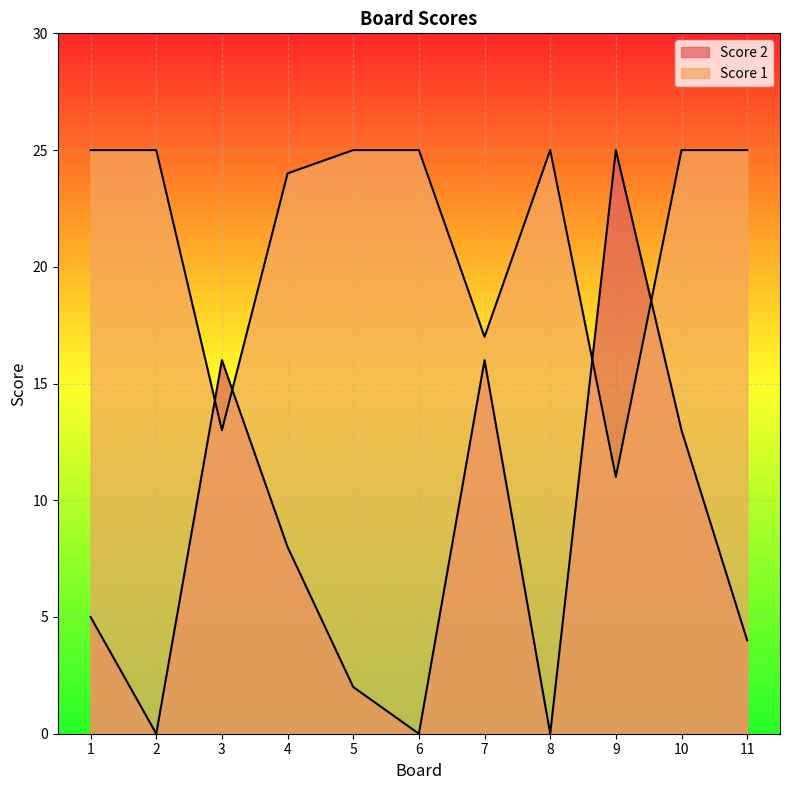

True or false: Score 2 and Score 1 intersect in this chart.

True